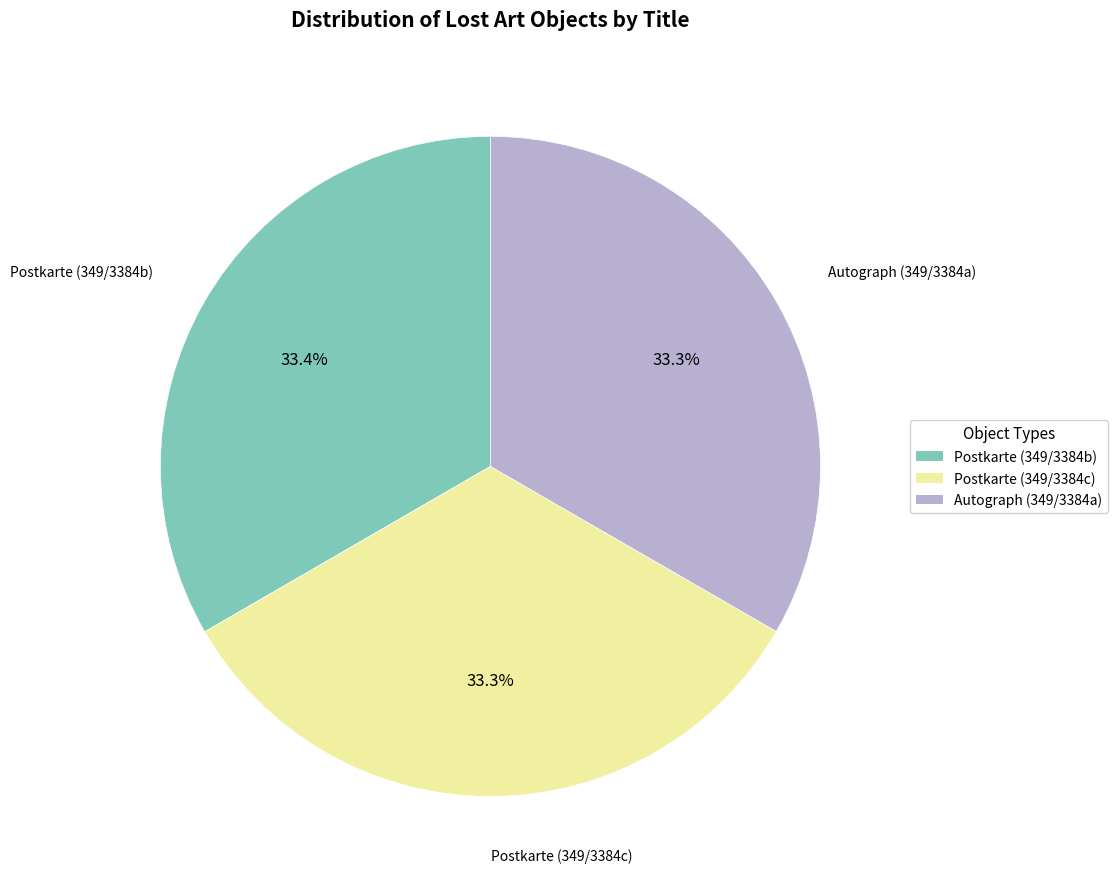

What percentage do Postkarte (349/3384c) and Postkarte (349/3384b) together represent?

66.7%